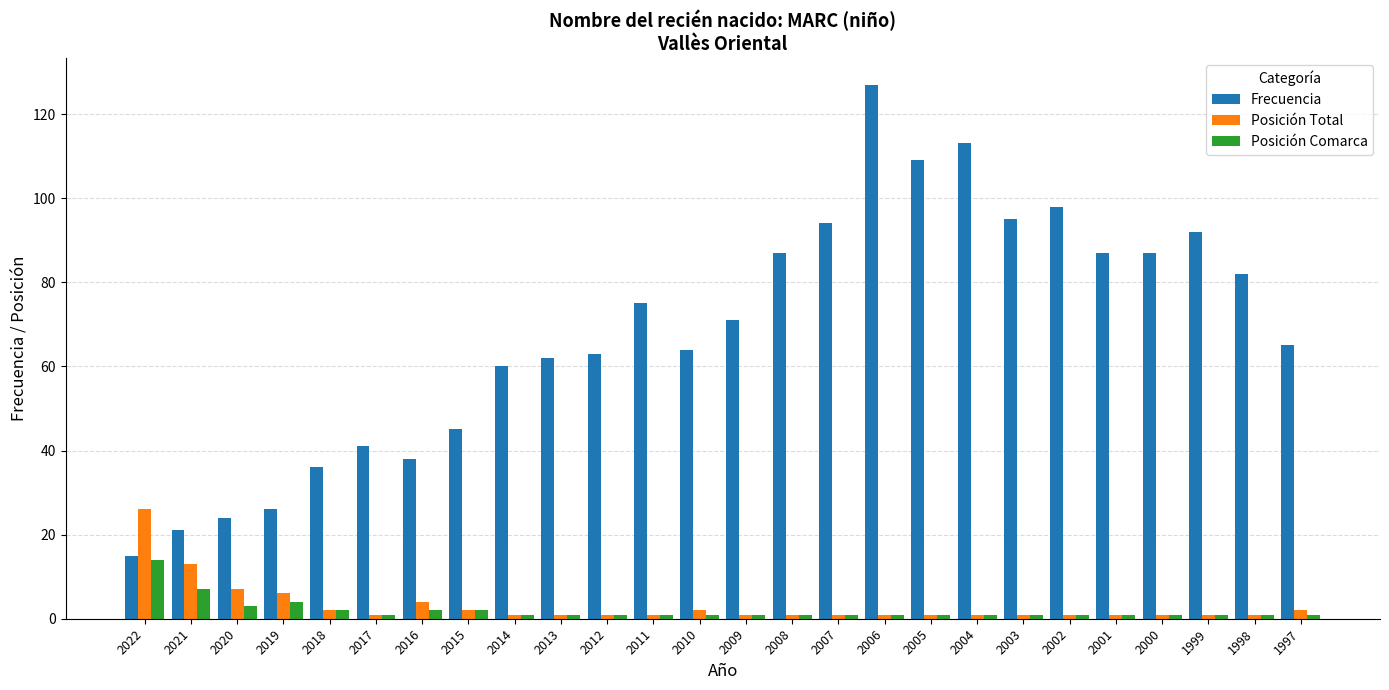

Reading left to right, extract all data points from this chart.

Frecuencia: 15	21	24	26	36	41	38	45	60	62	63	75	64	71	87	94	127	109	113	95	98	87	87	92	82	65
Posición Total: 26	13	7	6	2	1	4	2	1	1	1	1	2	1	1	1	1	1	1	1	1	1	1	1	1	2
Posición Comarca: 14	7	3	4	2	1	2	2	1	1	1	1	1	1	1	1	1	1	1	1	1	1	1	1	1	1